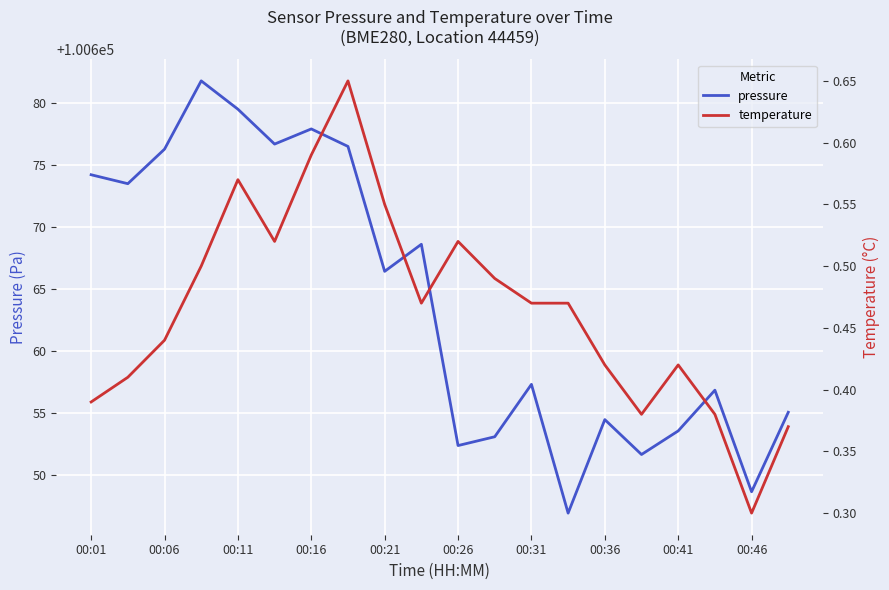

Is it true that pressure equals 39246.3 at 00:06?

False